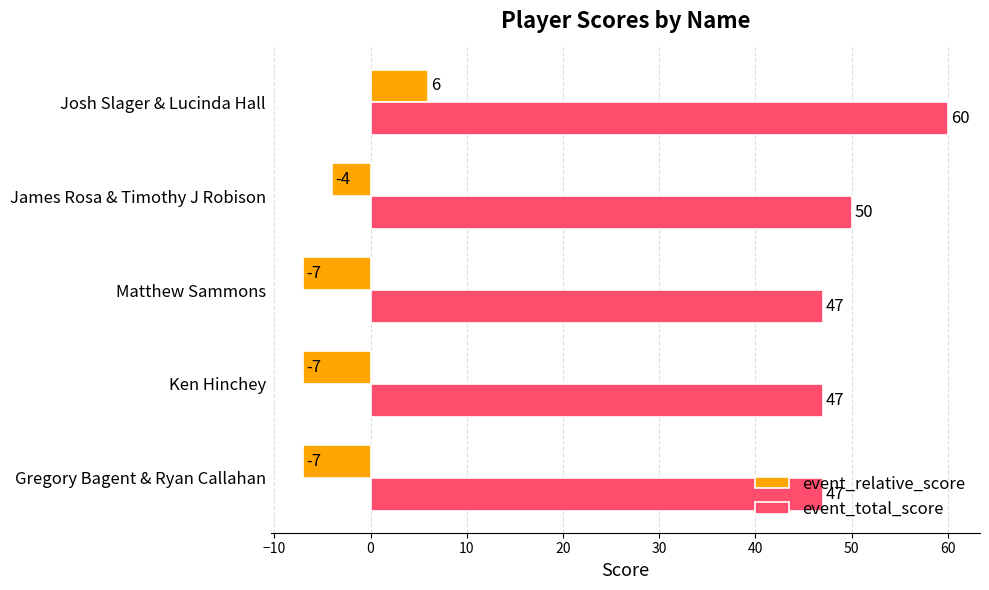

List the series in order of their peak value, lowest first.

event_relative_score, event_total_score